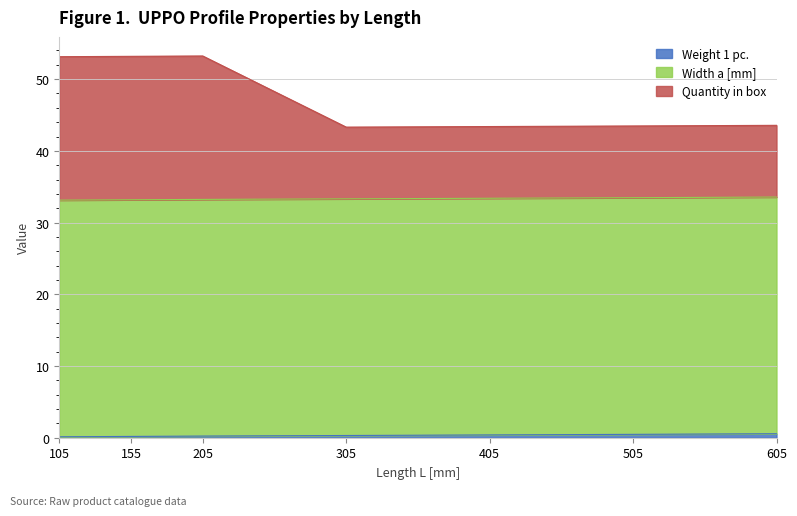

What is the difference between the maximum and second lowest values in the Weight 1 pc. series?

0.4